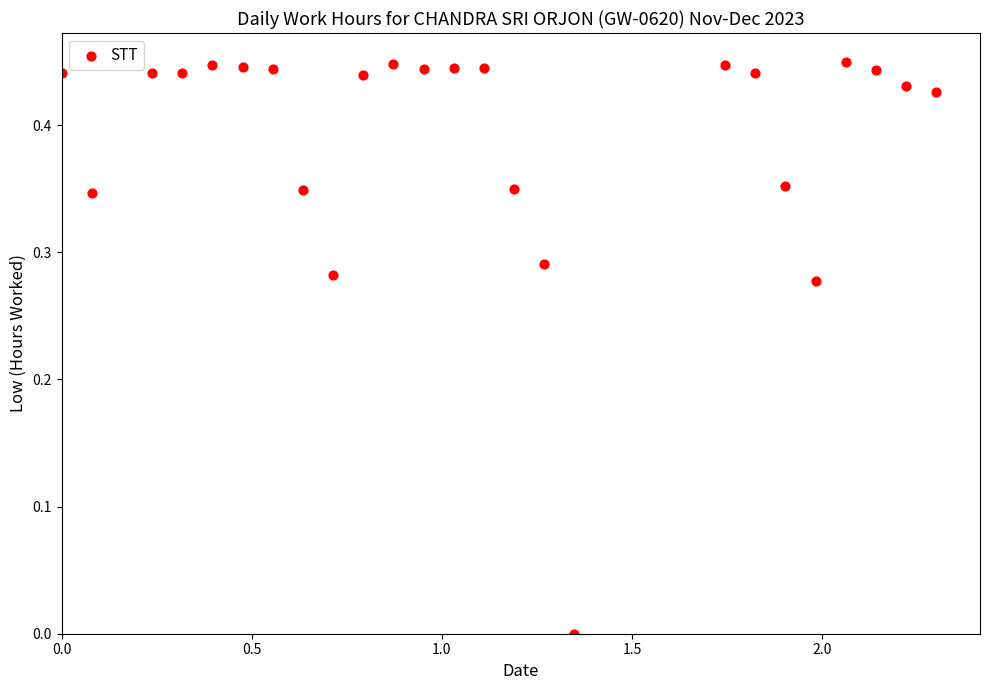

What is the range of X values (max minus min)?

2.3